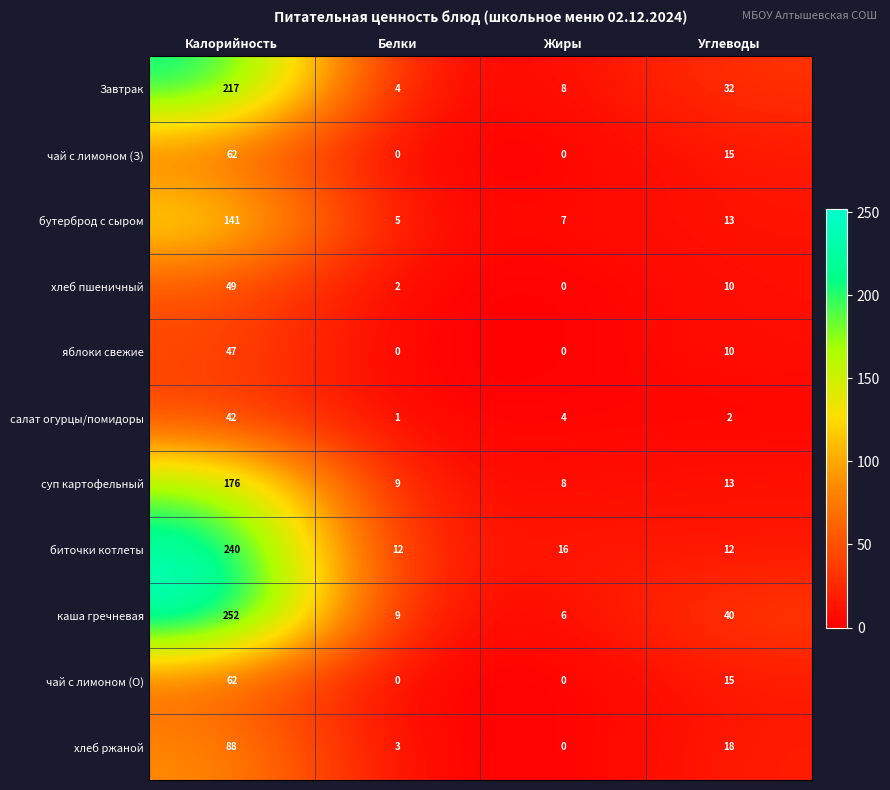

What is the difference between the maximum and minimum values in the чай с лимоном (О) series?

62